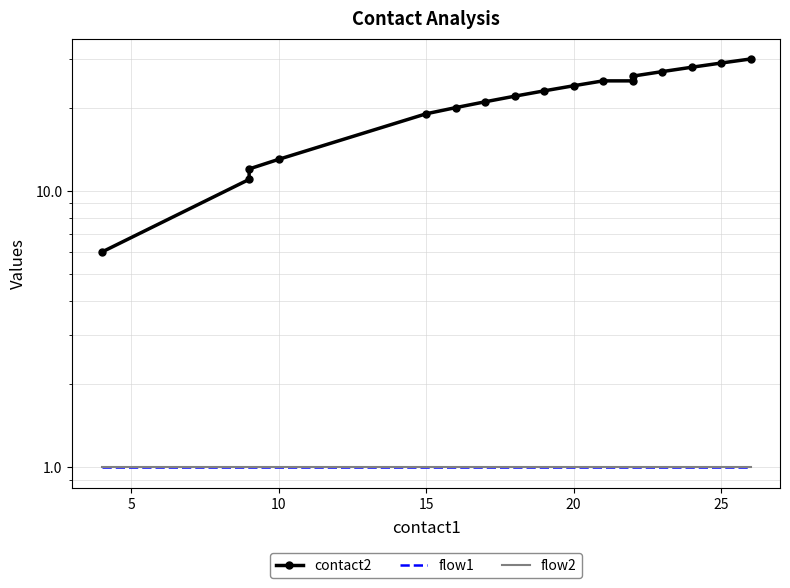

True or false: flow2 and flow1 cross at least once.

False